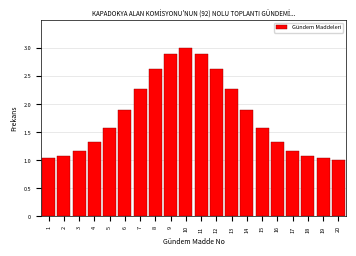

What is the approximate value at 18?

1.1